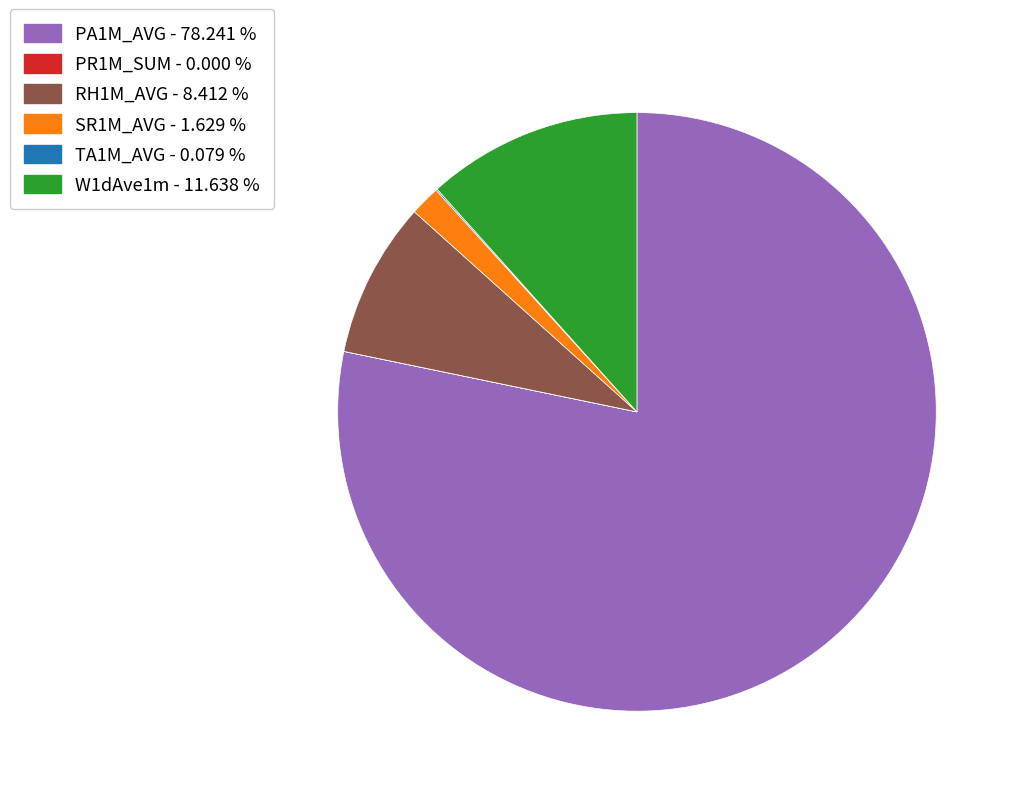

Which category has the biggest portion of the pie?

PA1M_AVG